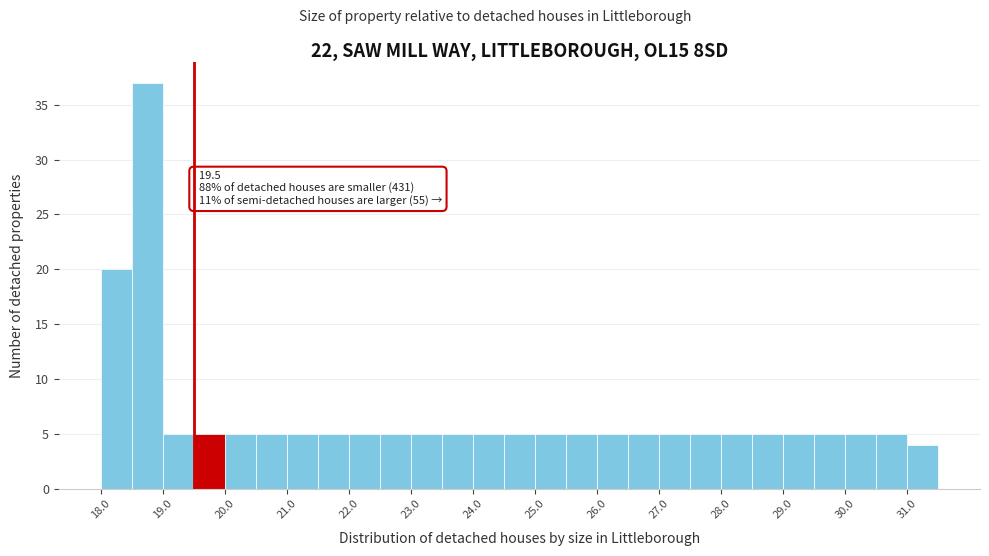

Over which range of the x-axis is the bar tallest?

18.5 to 19.0